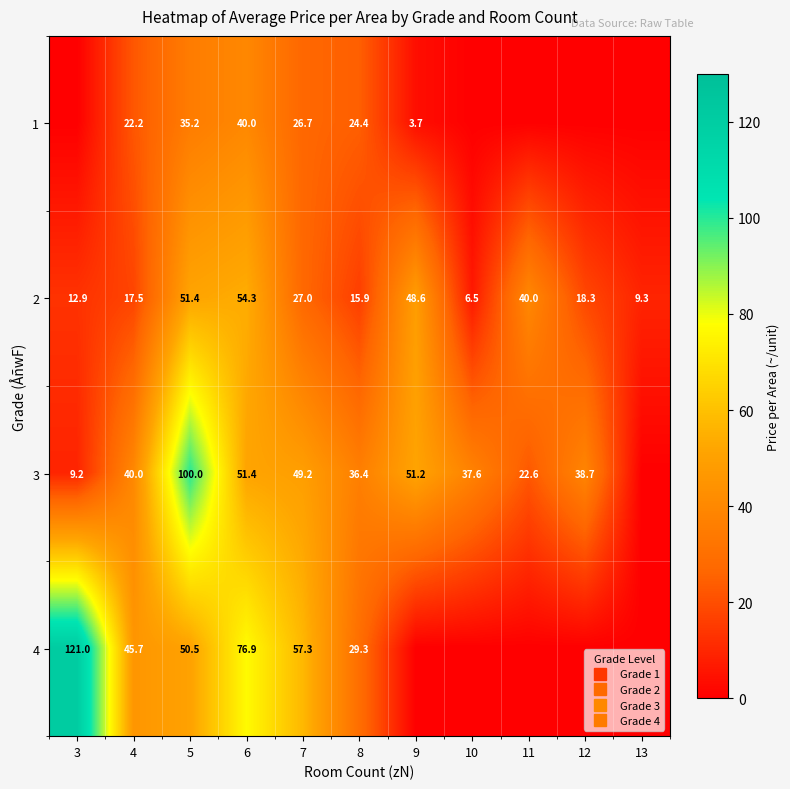

At which label does 4 reach its peak?

3